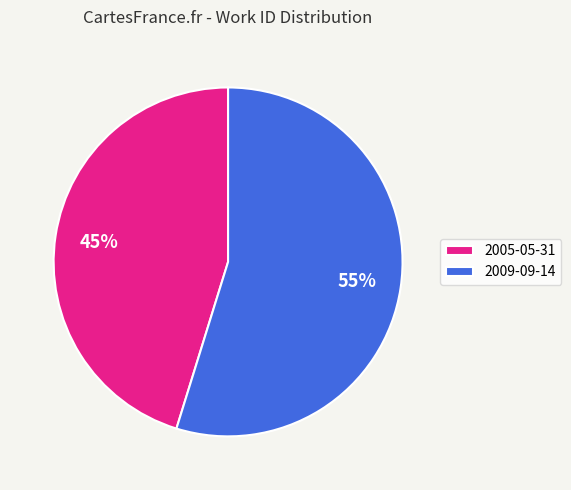

To the nearest percent, what percentage of the pie is 2009-09-14?

55%